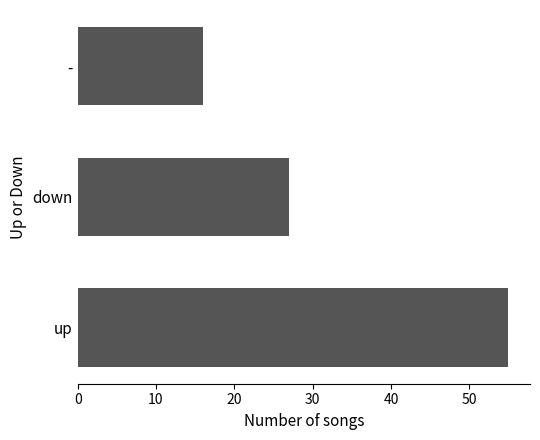

Reading top to bottom, transcribe all the data shown in this chart.

16	27	55